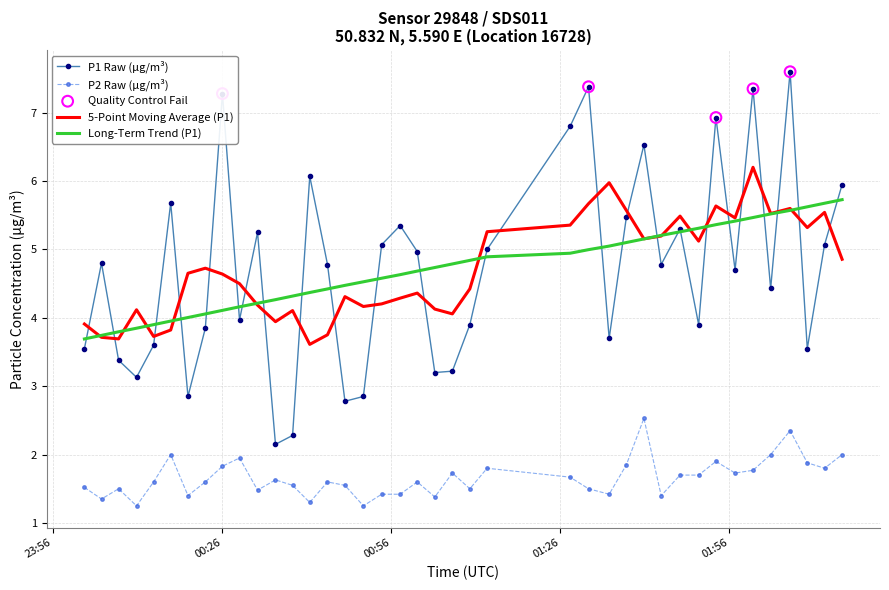

At how many categories does at least one series exceed 1?

40